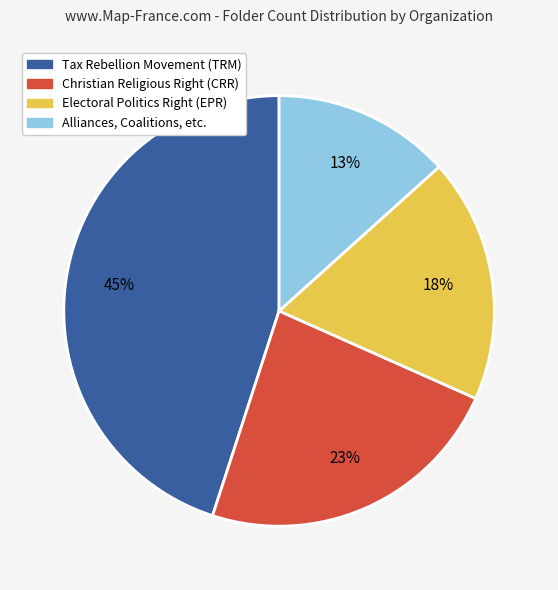

Is there any slice that represents more than half of the pie?

No